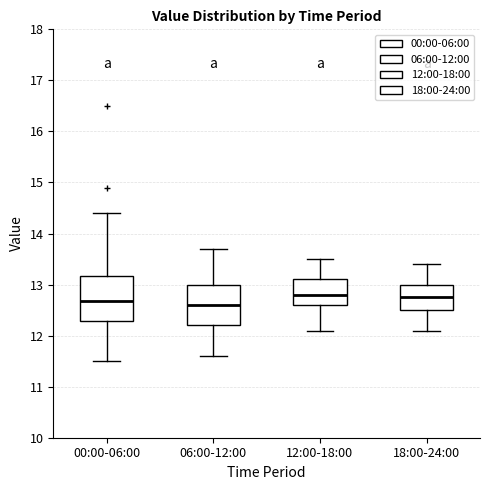

Reading left to right, transcribe this box plot: for each box, give where its median line is, the range the box spans, and where its two whiskers end, as read against the y-axis. The values are not printed on the chart, so give them approximately, as read against the axis.

00:00-06:00: median 12.7, box 12.3 to 13.2, whiskers 11.5 to 14.4
06:00-12:00: median 12.6, box 12.2 to 13.0, whiskers 11.6 to 13.7
12:00-18:00: median 12.8, box 12.6 to 13.1, whiskers 12.1 to 13.5
18:00-24:00: median 12.8, box 12.5 to 13.0, whiskers 12.1 to 13.4